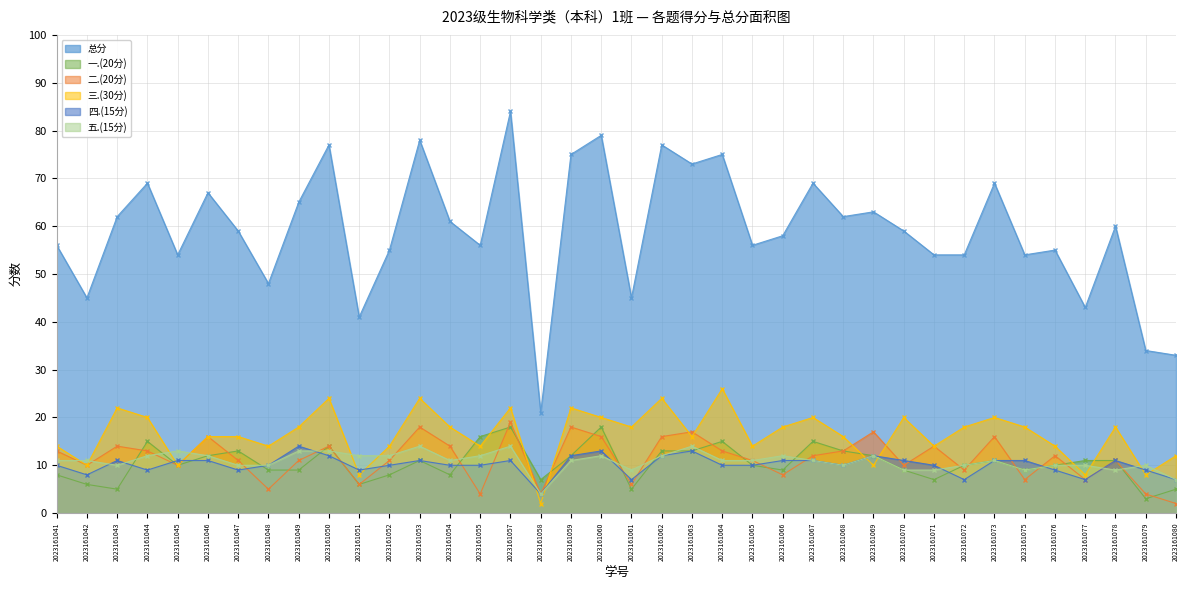

True or false: 四.(15分) has a value of 5 at 2023161079.

False